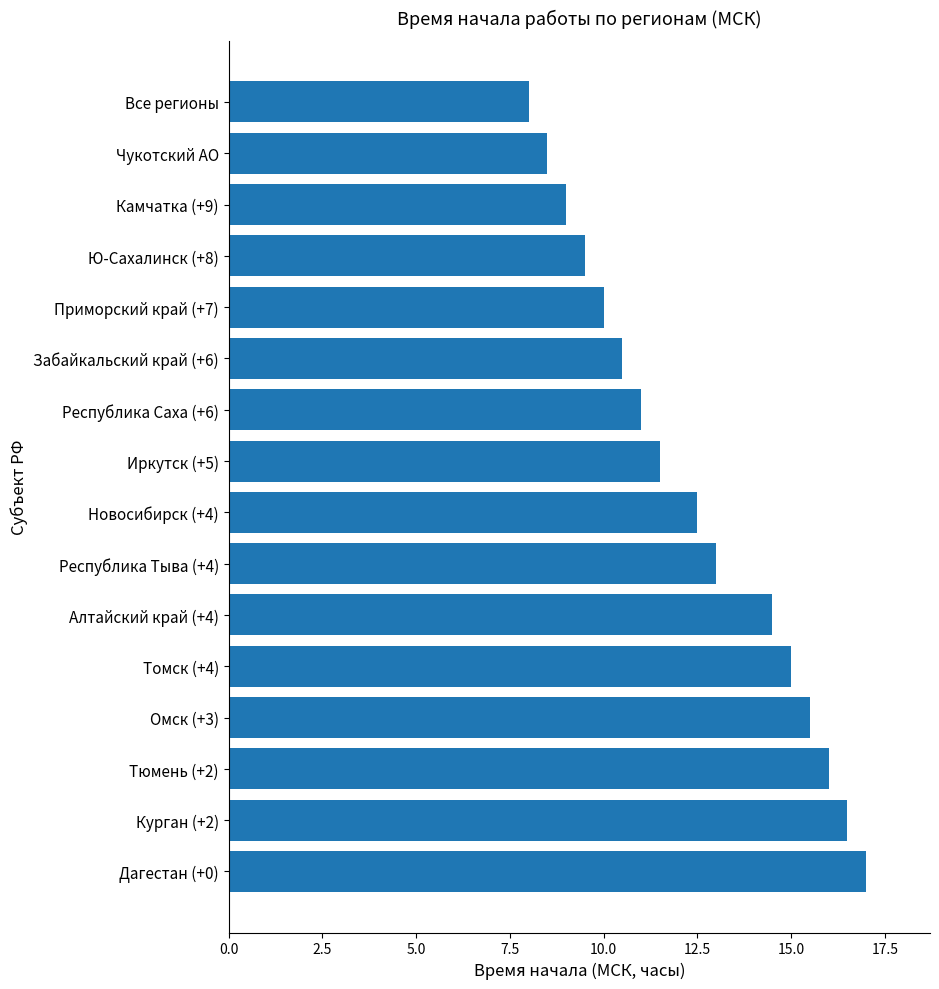

Is it true that the value at Республика Тыва (+4) is 13.0?

True